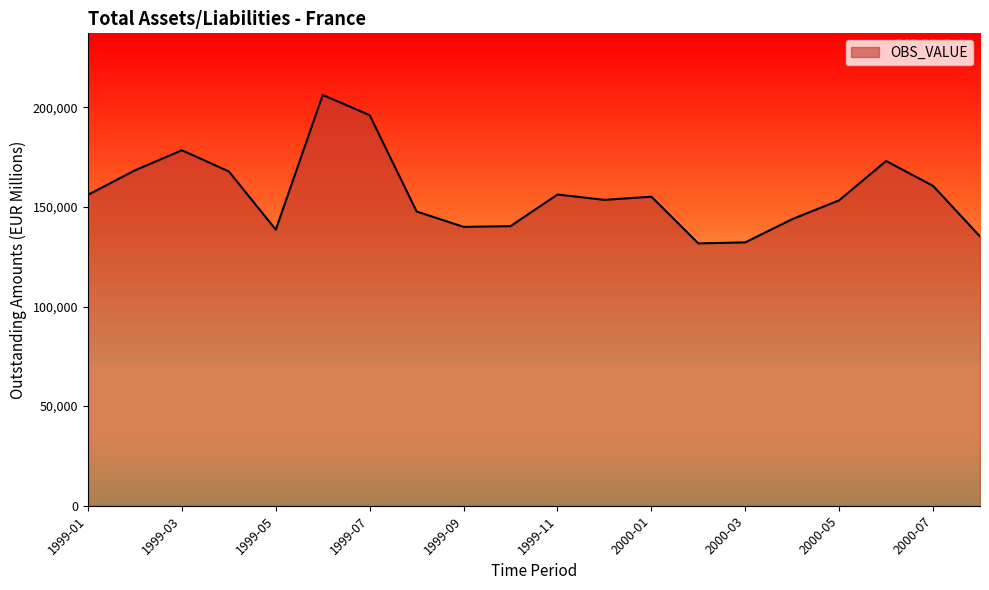

What is the difference between the maximum and minimum values?

74508